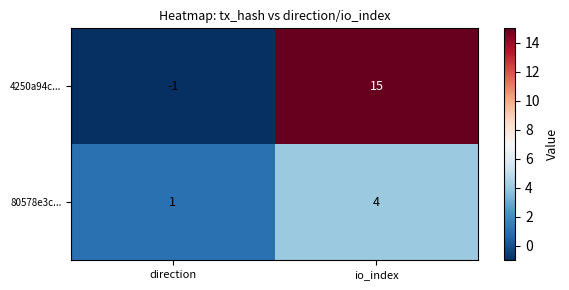

What is the sum of all 80578e3c... values?

5